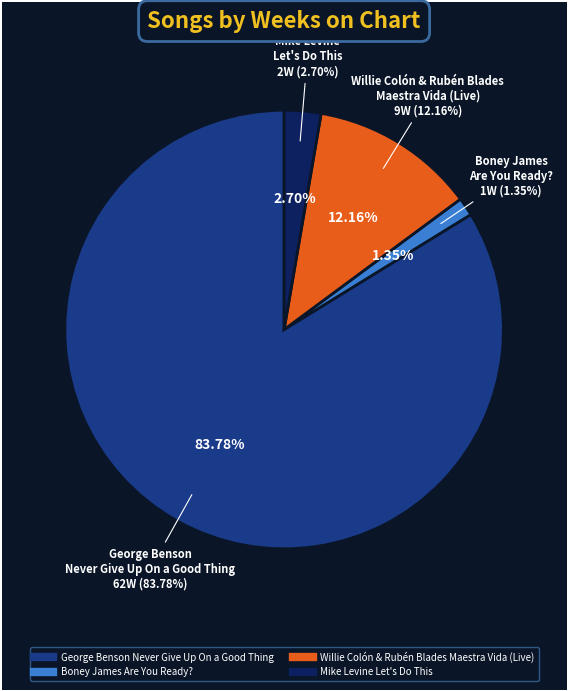

To the nearest percent, what is the combined percentage of Boney James
Are You Ready? and Mike Levine
Let's Do This?

4%